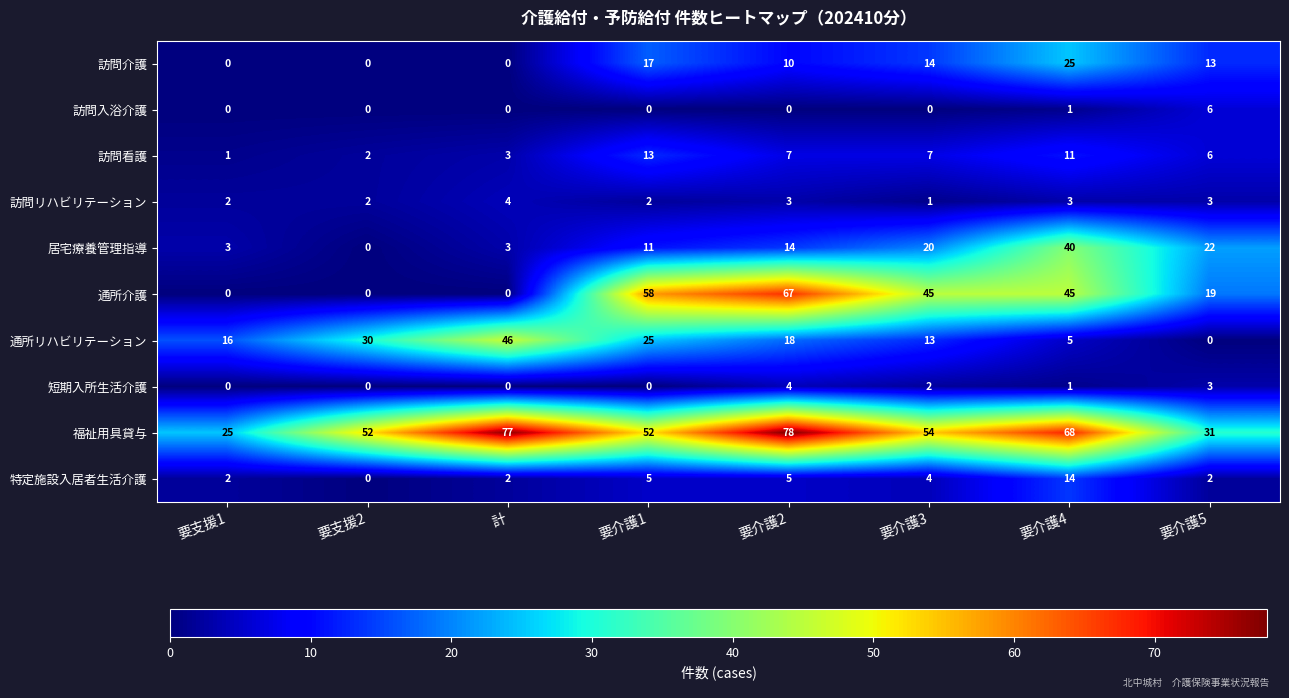

What is the sum of all 訪問介護 values?

79